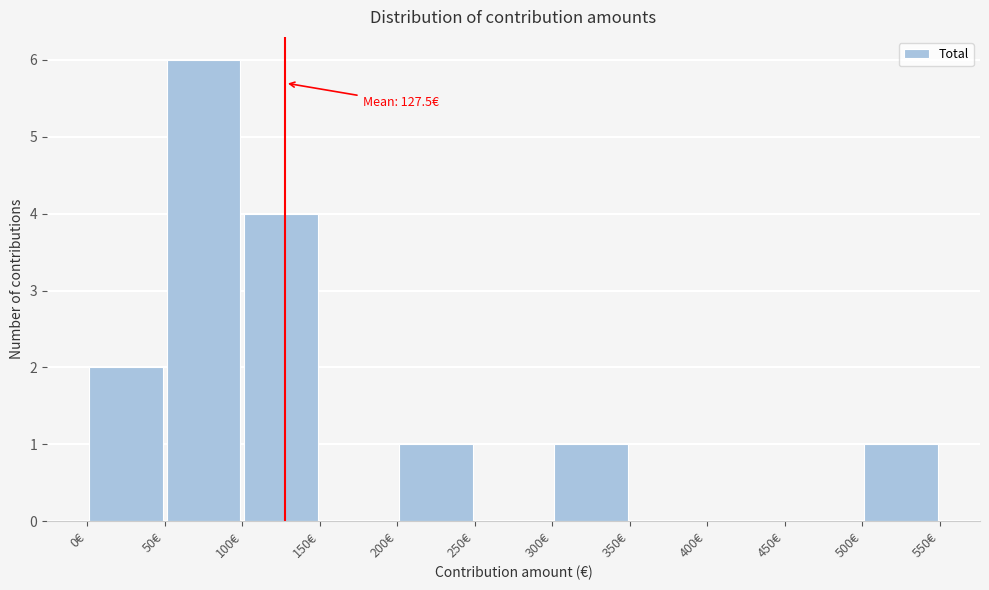

Over which range of the x-axis is the bar tallest?

50 to 100